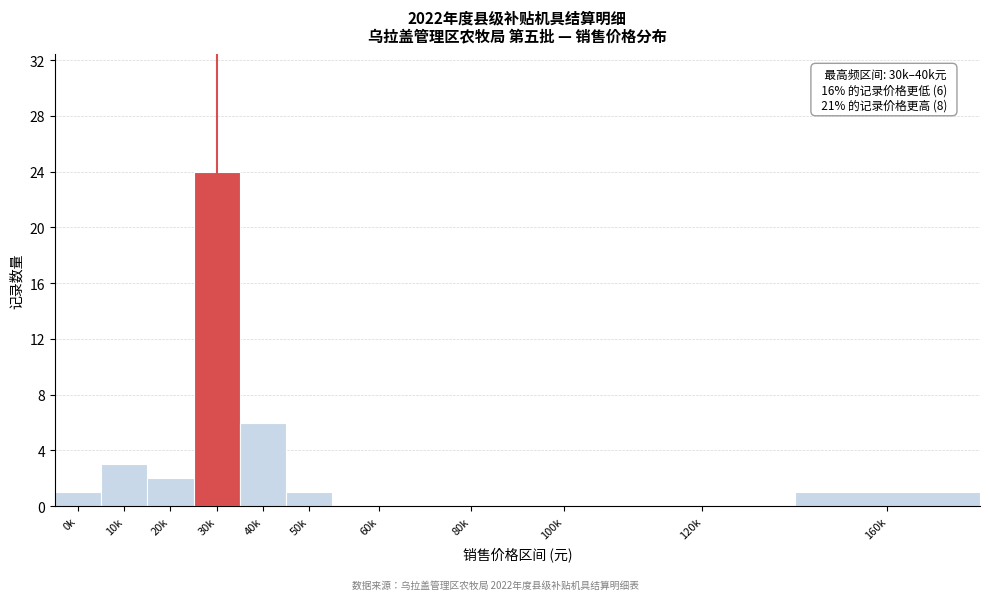

Reading left to right, what are all the values shown in this chart?

0k=1	10k=3	20k=2	30k=24	40k=6	50k=1	60k=0	80k=0	100k=0	120k=0	160k=1